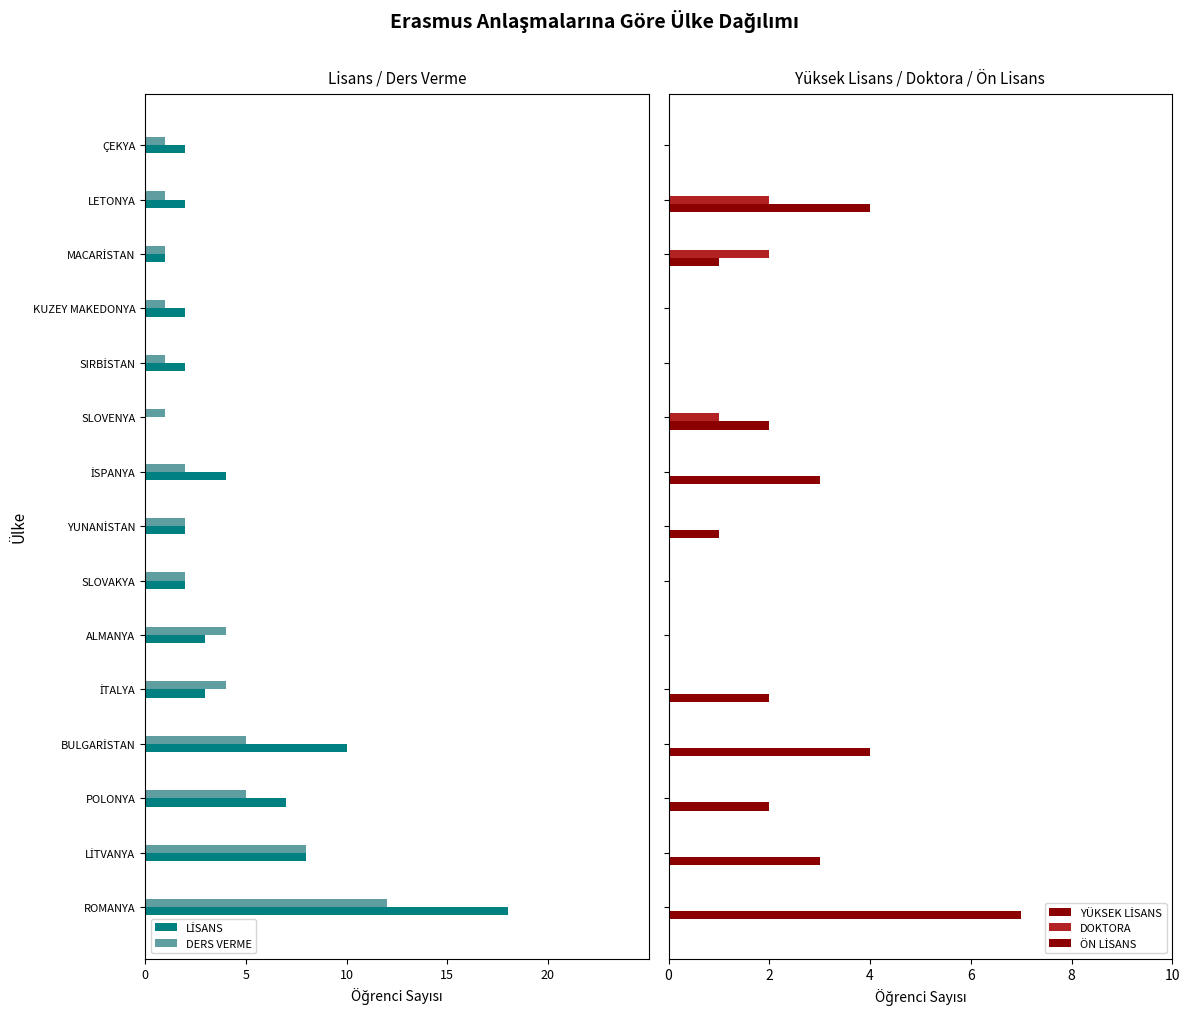

How many groups of bars are there?

15